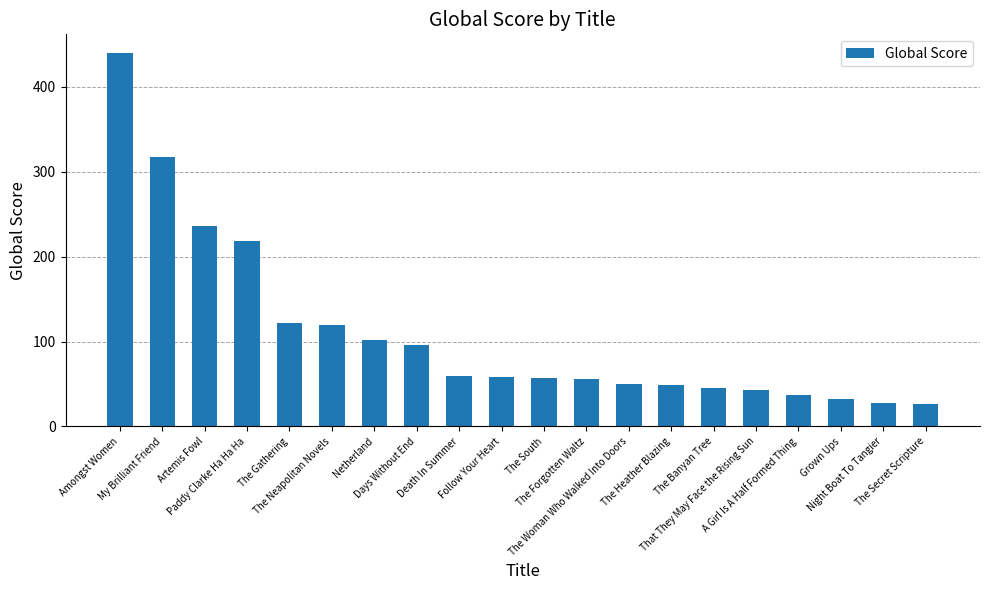

Is it true that the value at Days Without End is 96?

True